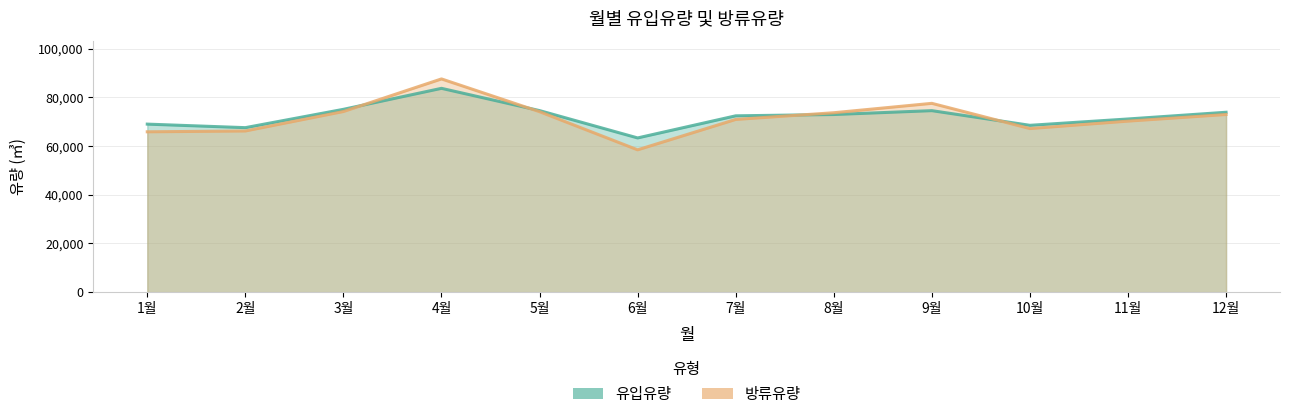

What is the approximate value of 방류유량 at 3월?

74183